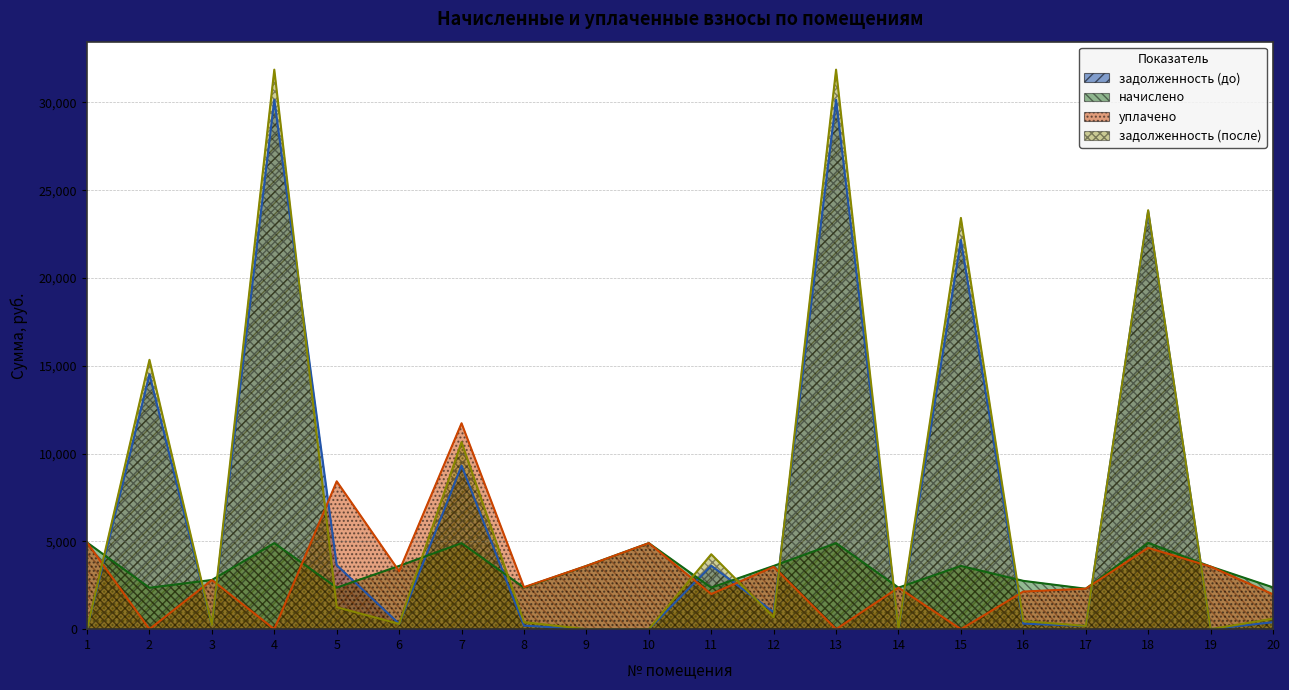

How many distinct data groups are displayed?

4